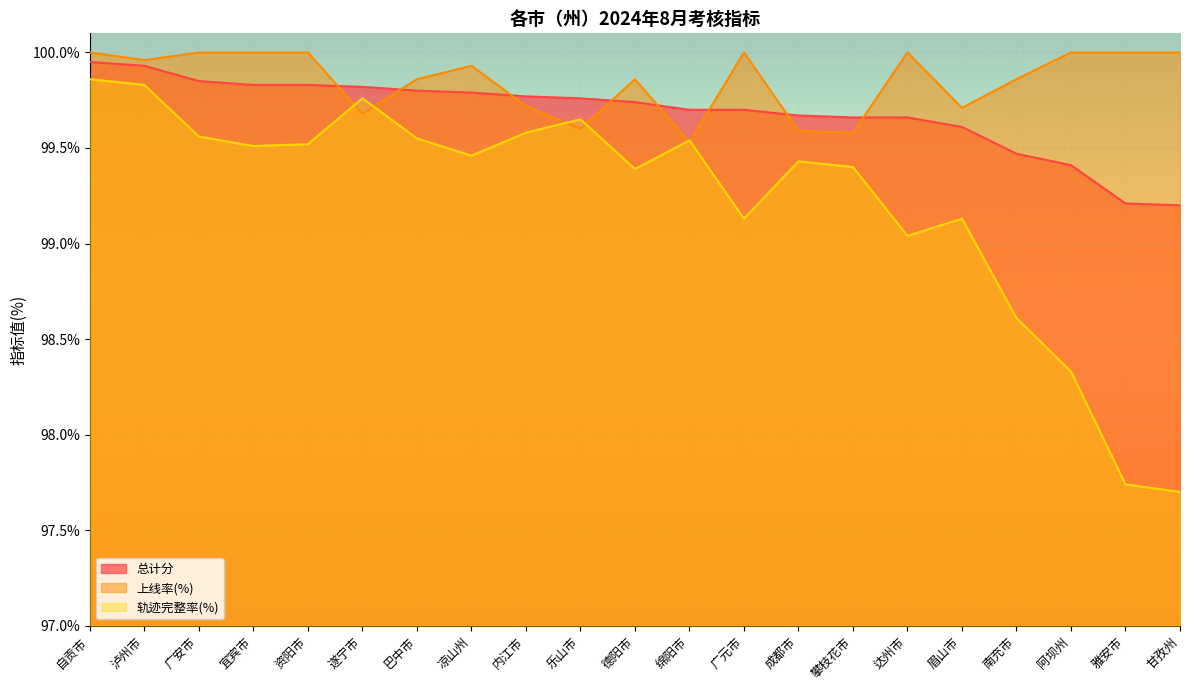

True or false: 轨迹完整率(%) and 总计分 cross at least once.

False